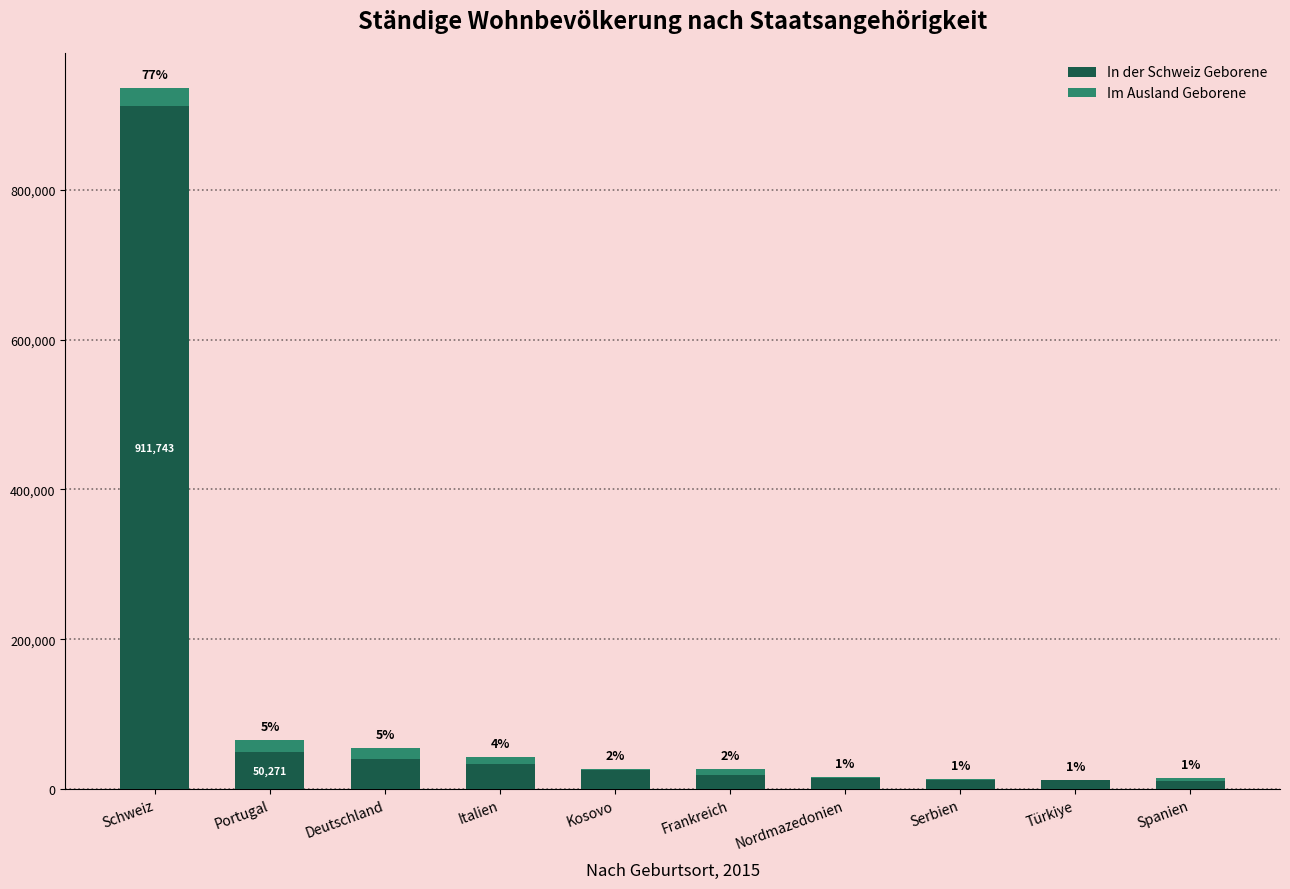

What is the difference between the In der Schweiz Geborene values at Kosovo and Portugal?

24204